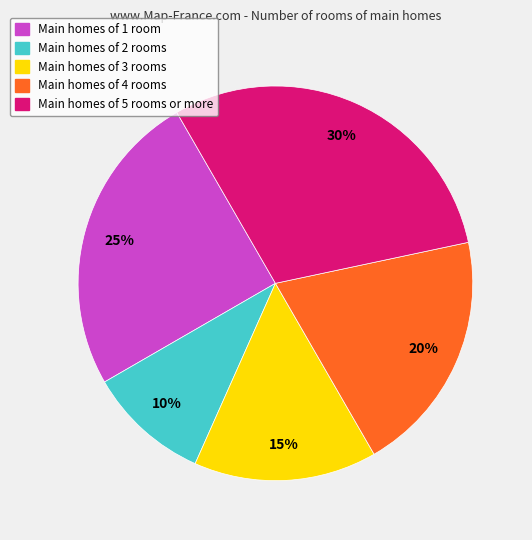

Which category has the smallest portion of the pie?

Main homes of 2 rooms